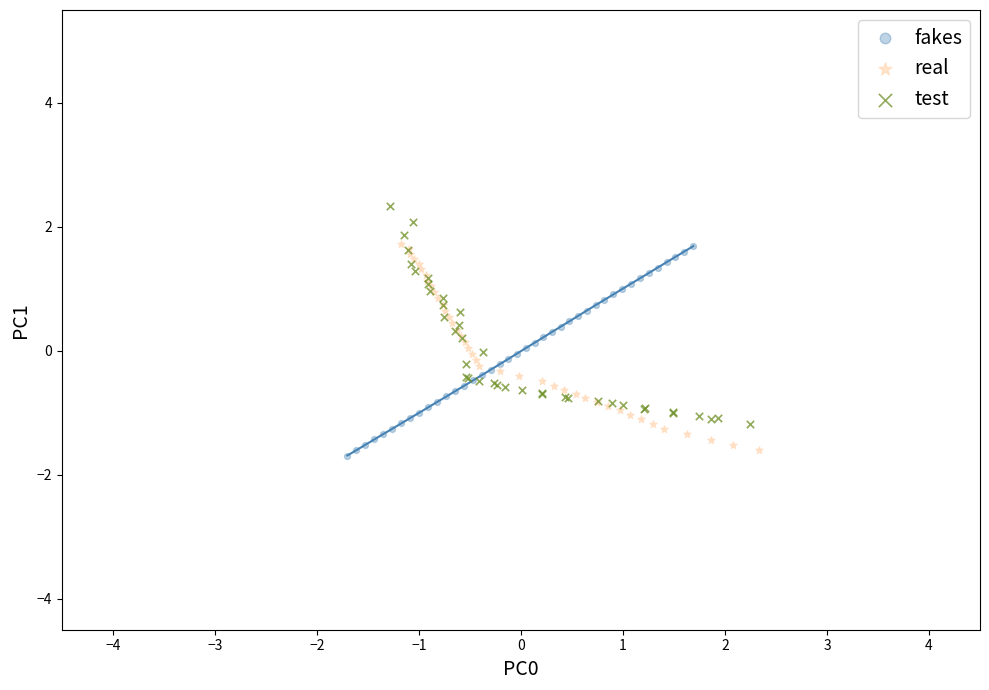

What are all the series names shown in the legend?

fakes, real, test